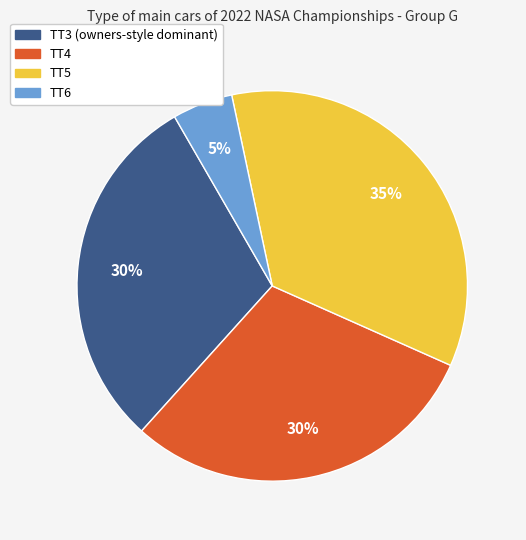

Count the number of slices in the pie.

4